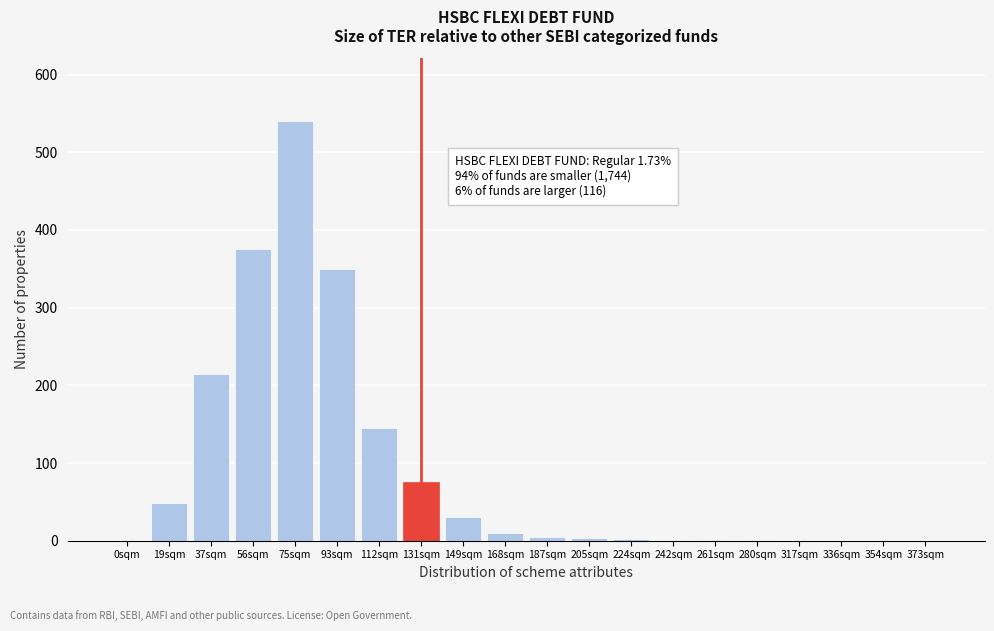

The value at 93sqm is 594. True or false?

False